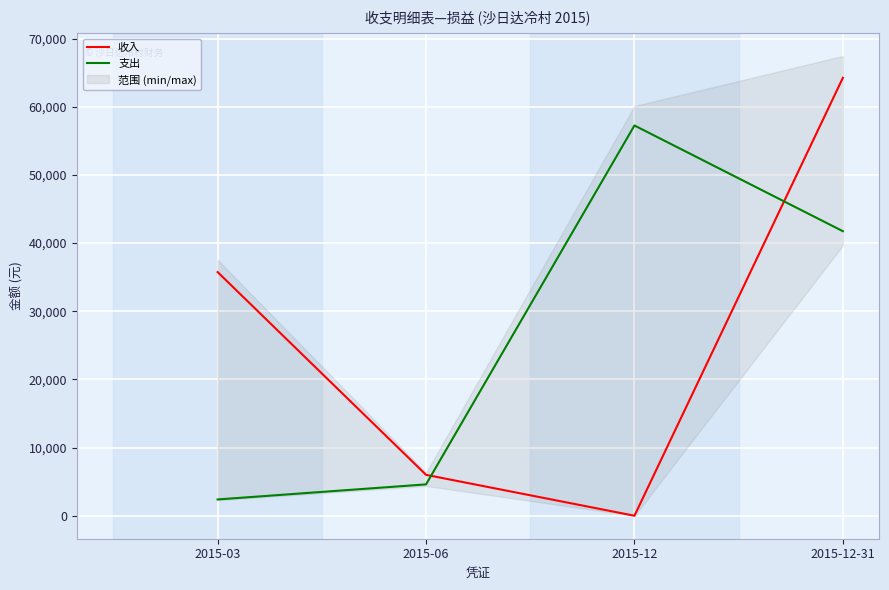

What are all the series names shown in the legend?

收入, 支出